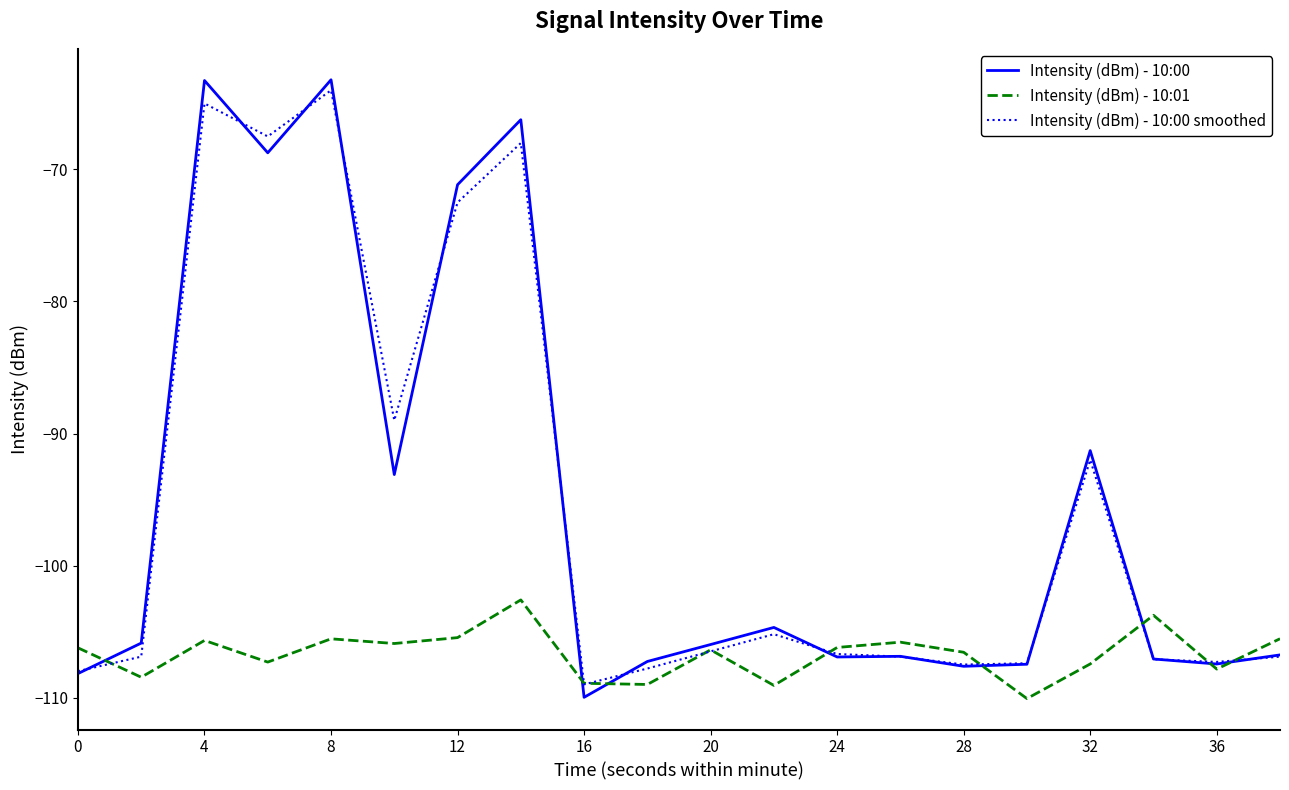

How many times do Intensity (dBm) - 10:01 and Intensity (dBm) - 10:00 cross each other?

8